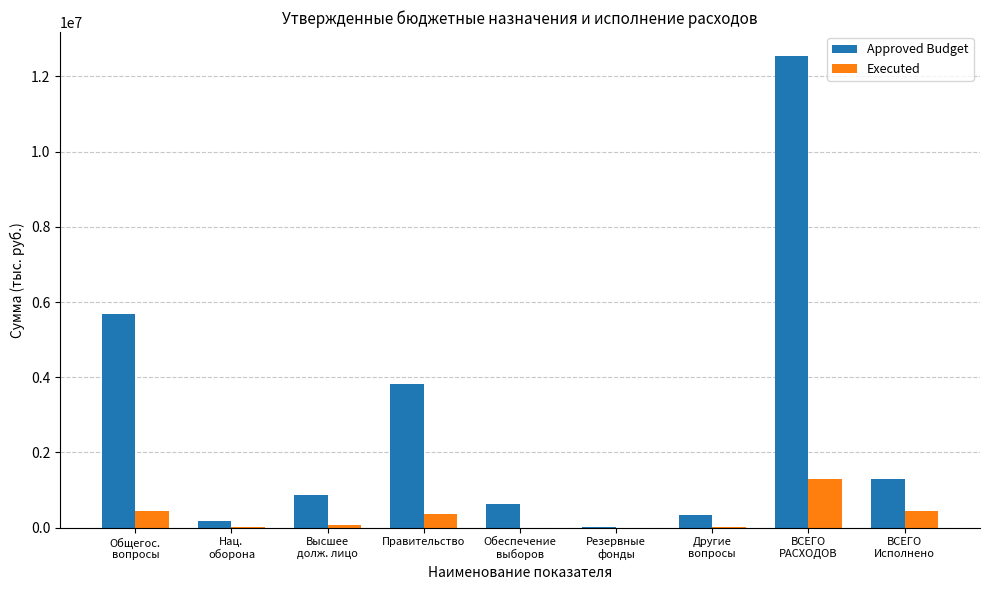

What is the maximum value for Approved Budget?

12550563.2